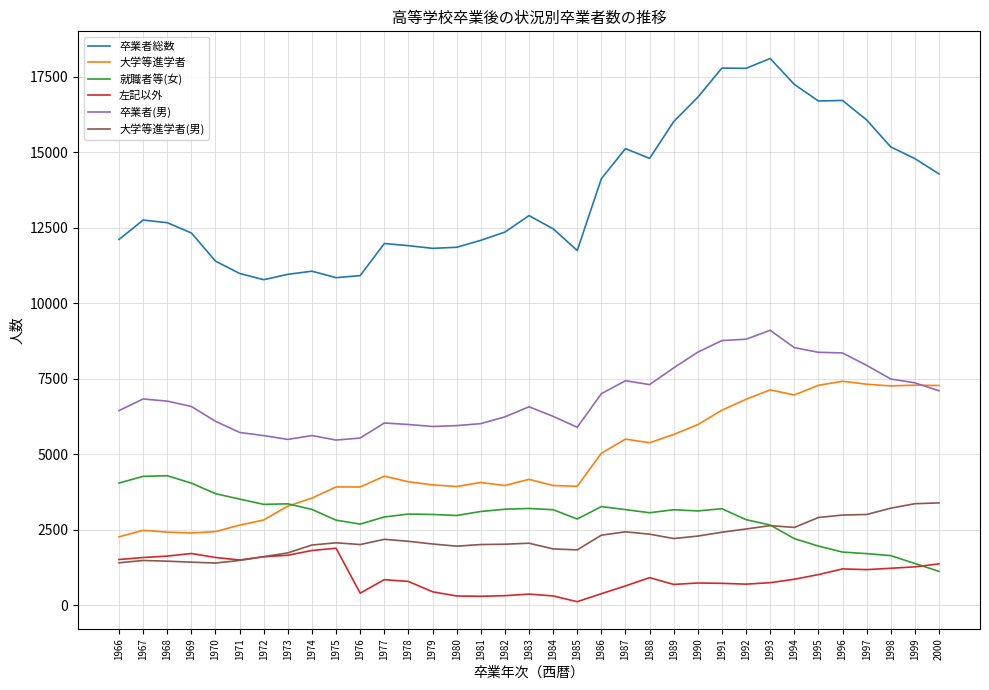

Rank the series by their maximum value, from highest to lowest.

卒業者総数, 卒業者(男), 大学等進学者, 就職者等(女), 大学等進学者(男), 左記以外